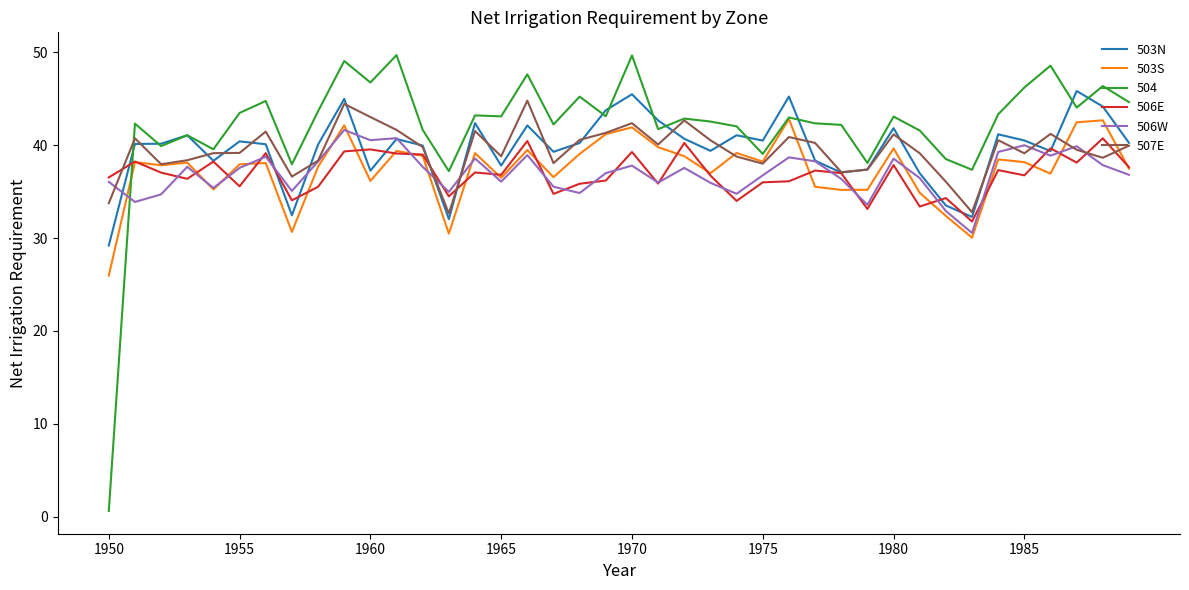

In 503S, how many points are lower than both neighbors (excluding endpoints)?

12